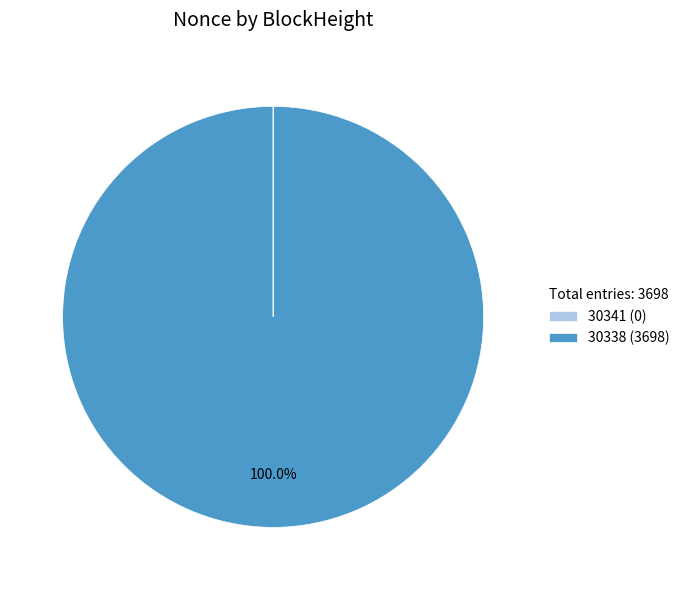

Which category has the biggest portion of the pie?

30338